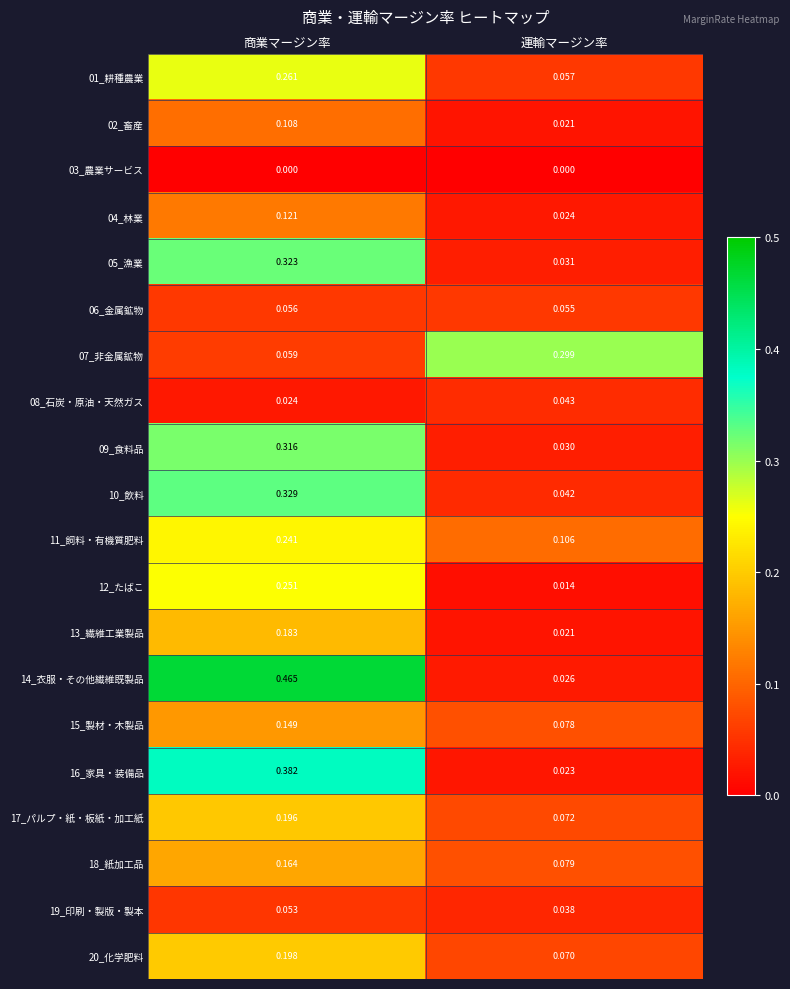

At which label does 05_漁業 reach its minimum?

運輸マージン率